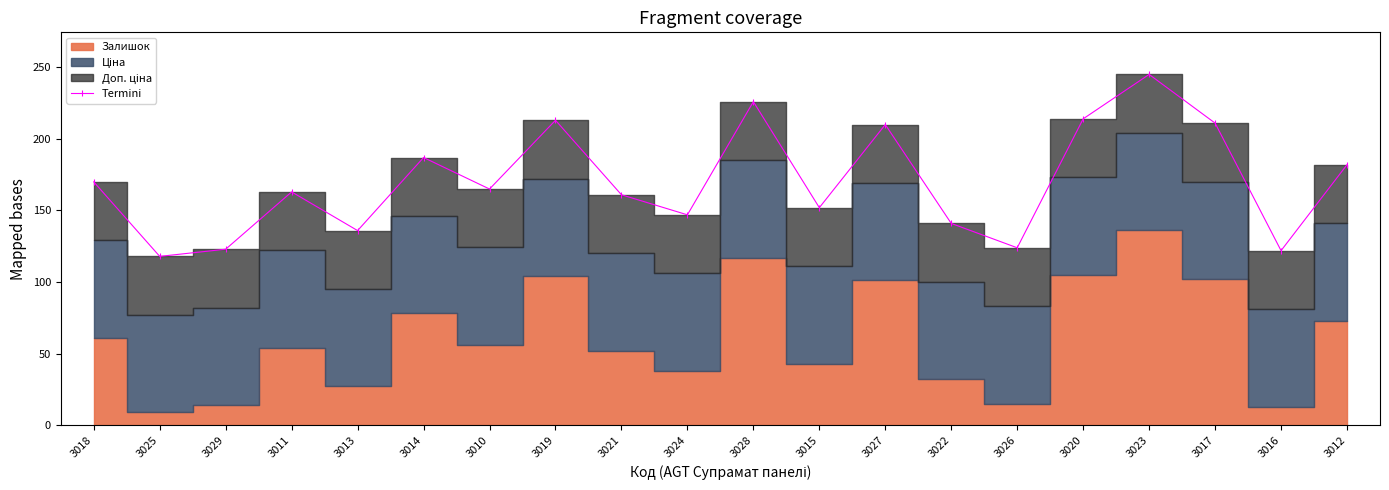

What position from the left is 3023?

17